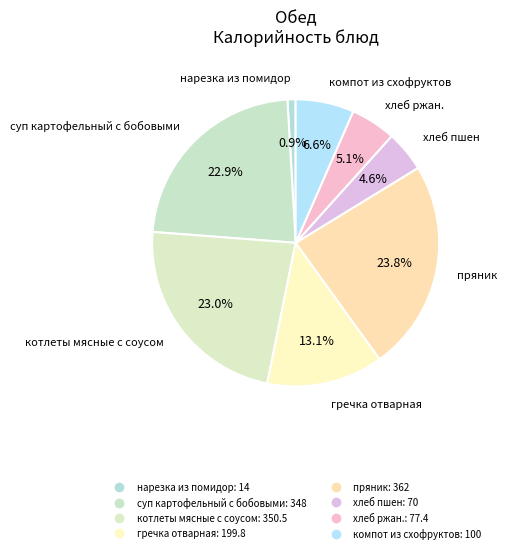

To the nearest percent, what is the combined percentage of нарезка из помидор and пряник?

25%